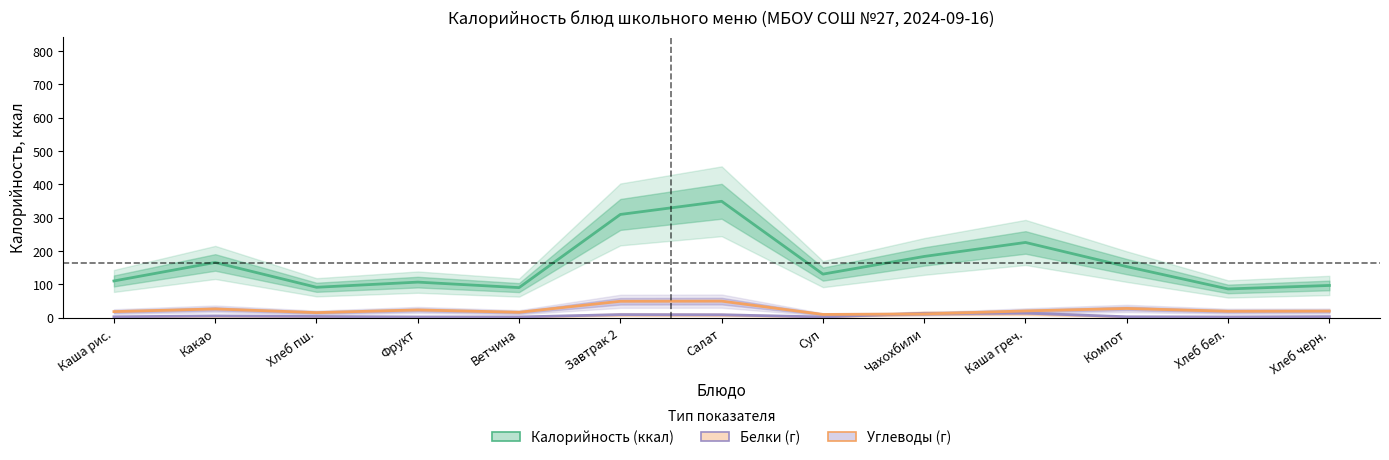

How many interior local peaks does the Калорийность (ккал) series have?

4